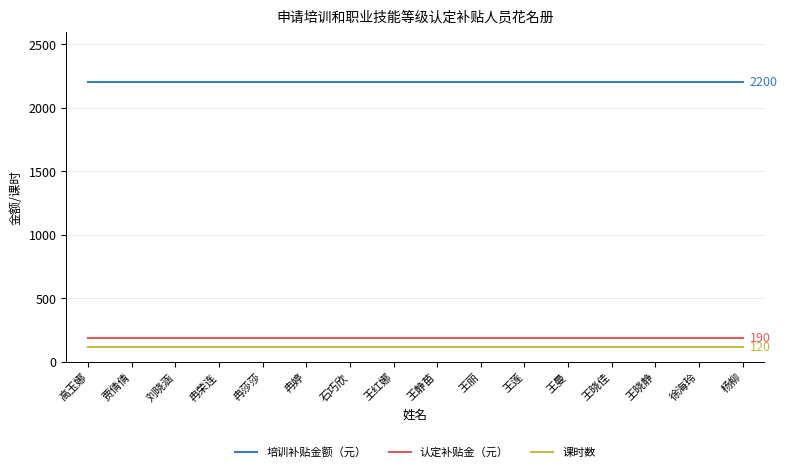

Does the chart display data point markers on the line(s)?

No